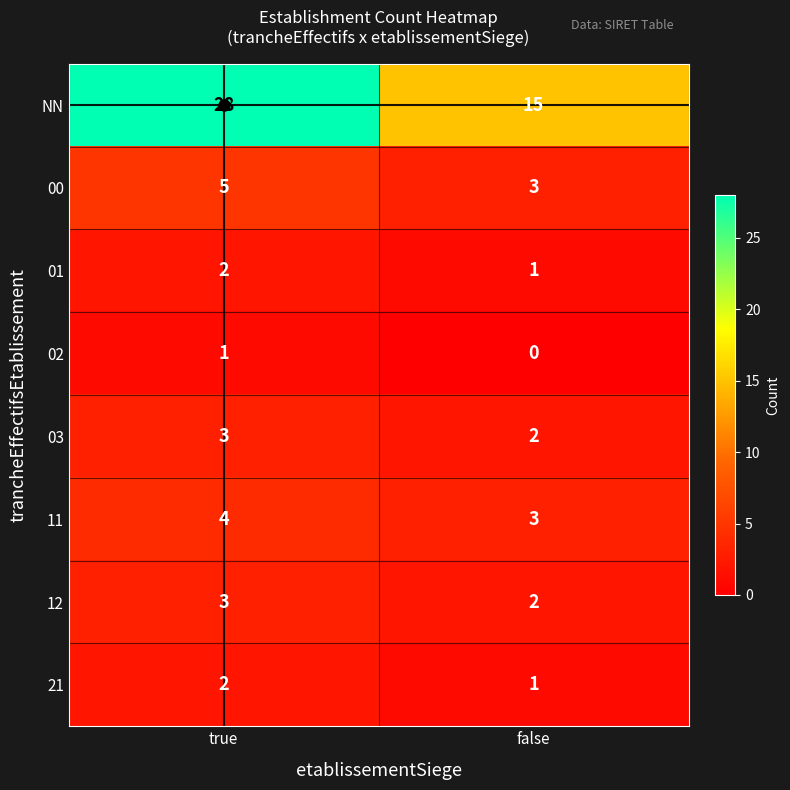

What is the sum of all 11 values?

7